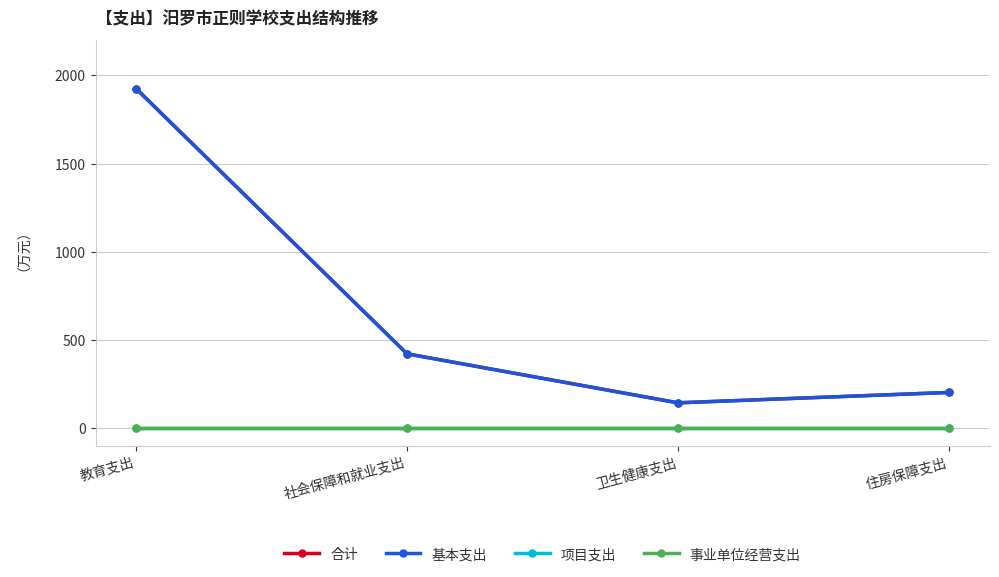

True or false: 合计 and 事业单位经营支出 intersect in this chart.

False